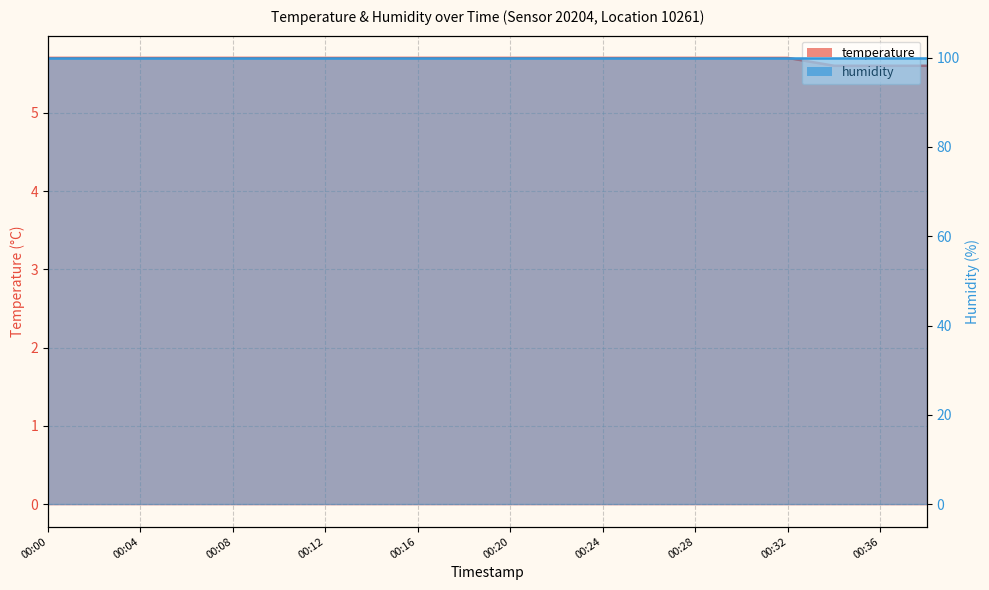

At which category does the chart reach its minimum across all series?

00:34